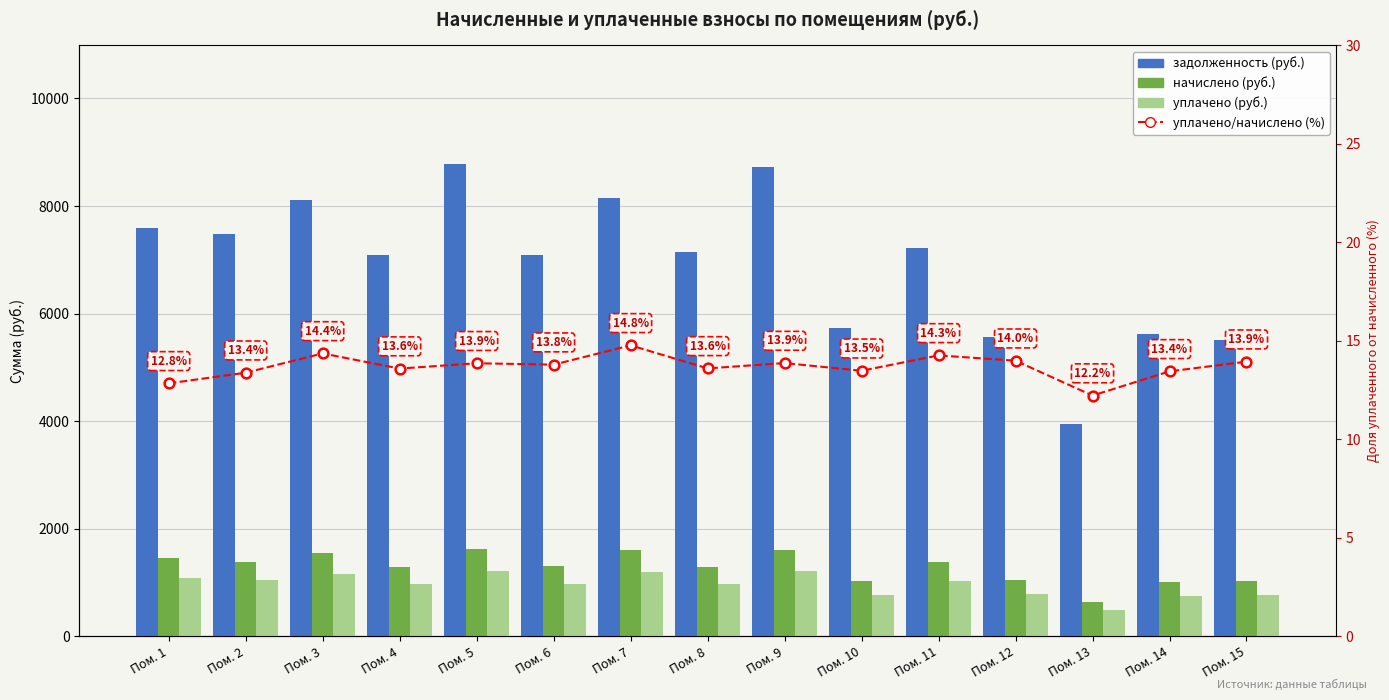

True or false: задолженность (руб.) has a value of 7135.7 at Пом. 8.

True